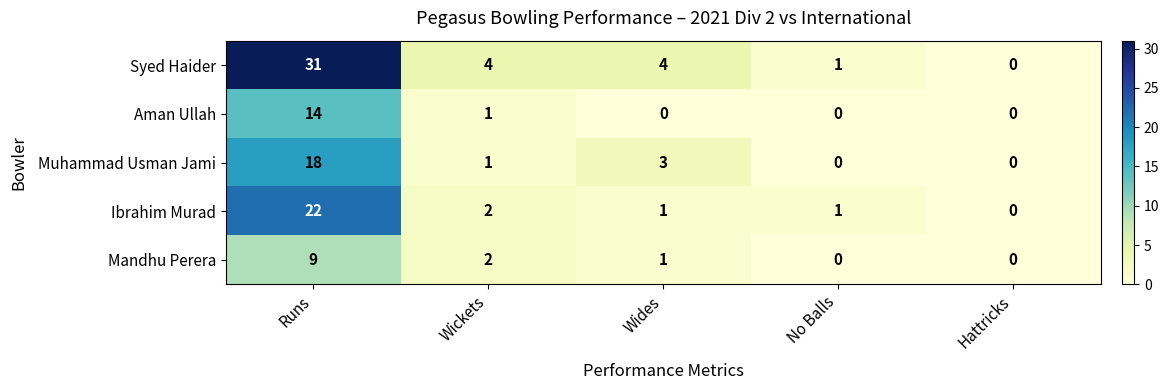

Reading right to left, transcribe all the data shown in this chart.

Syed Haider: Hattricks=0	No Balls=1	Wides=4	Wickets=4	Runs=31
Aman Ullah: Hattricks=0	No Balls=0	Wides=0	Wickets=1	Runs=14
Muhammad Usman Jami: Hattricks=0	No Balls=0	Wides=3	Wickets=1	Runs=18
Ibrahim Murad: Hattricks=0	No Balls=1	Wides=1	Wickets=2	Runs=22
Mandhu Perera: Hattricks=0	No Balls=0	Wides=1	Wickets=2	Runs=9